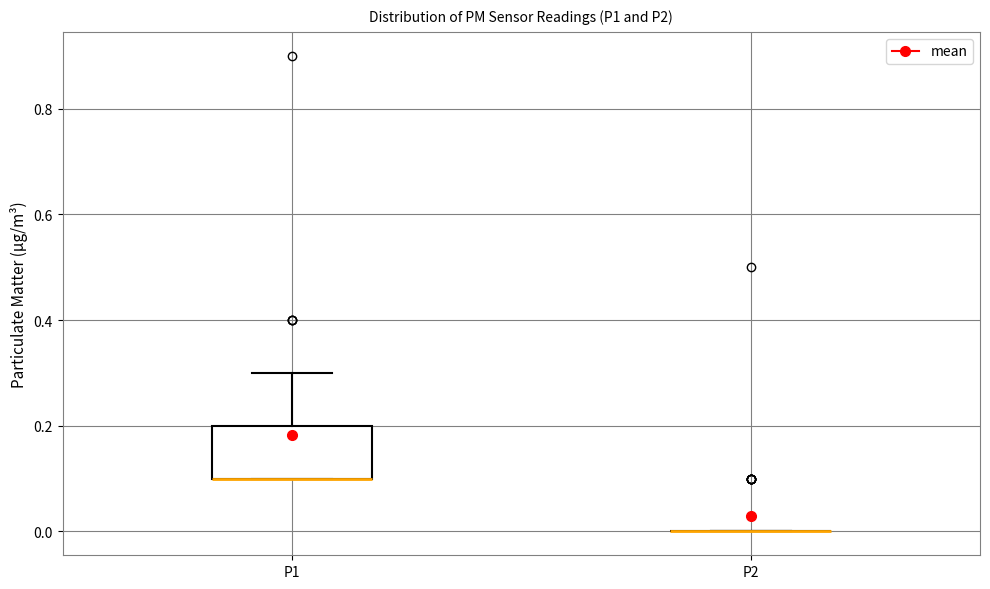

Where is the lower edge of the box for P1 on the y-axis? The values are not printed on the chart, so give them approximately, as read against the axis.

0.1